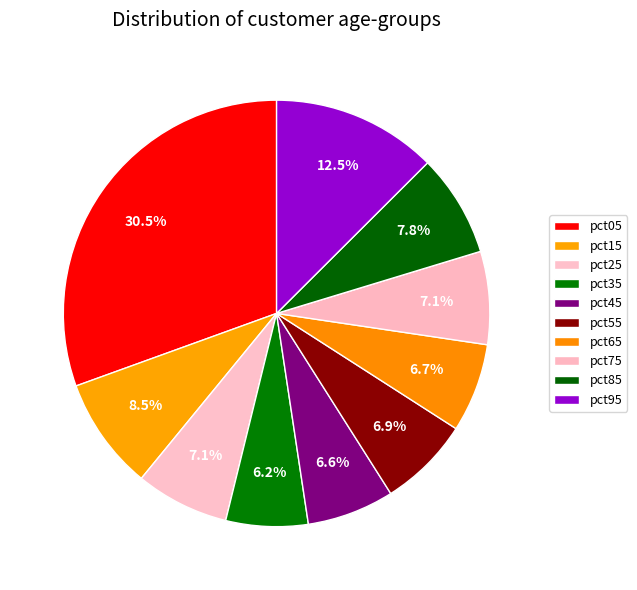

Which category has the smallest portion of the pie?

pct35